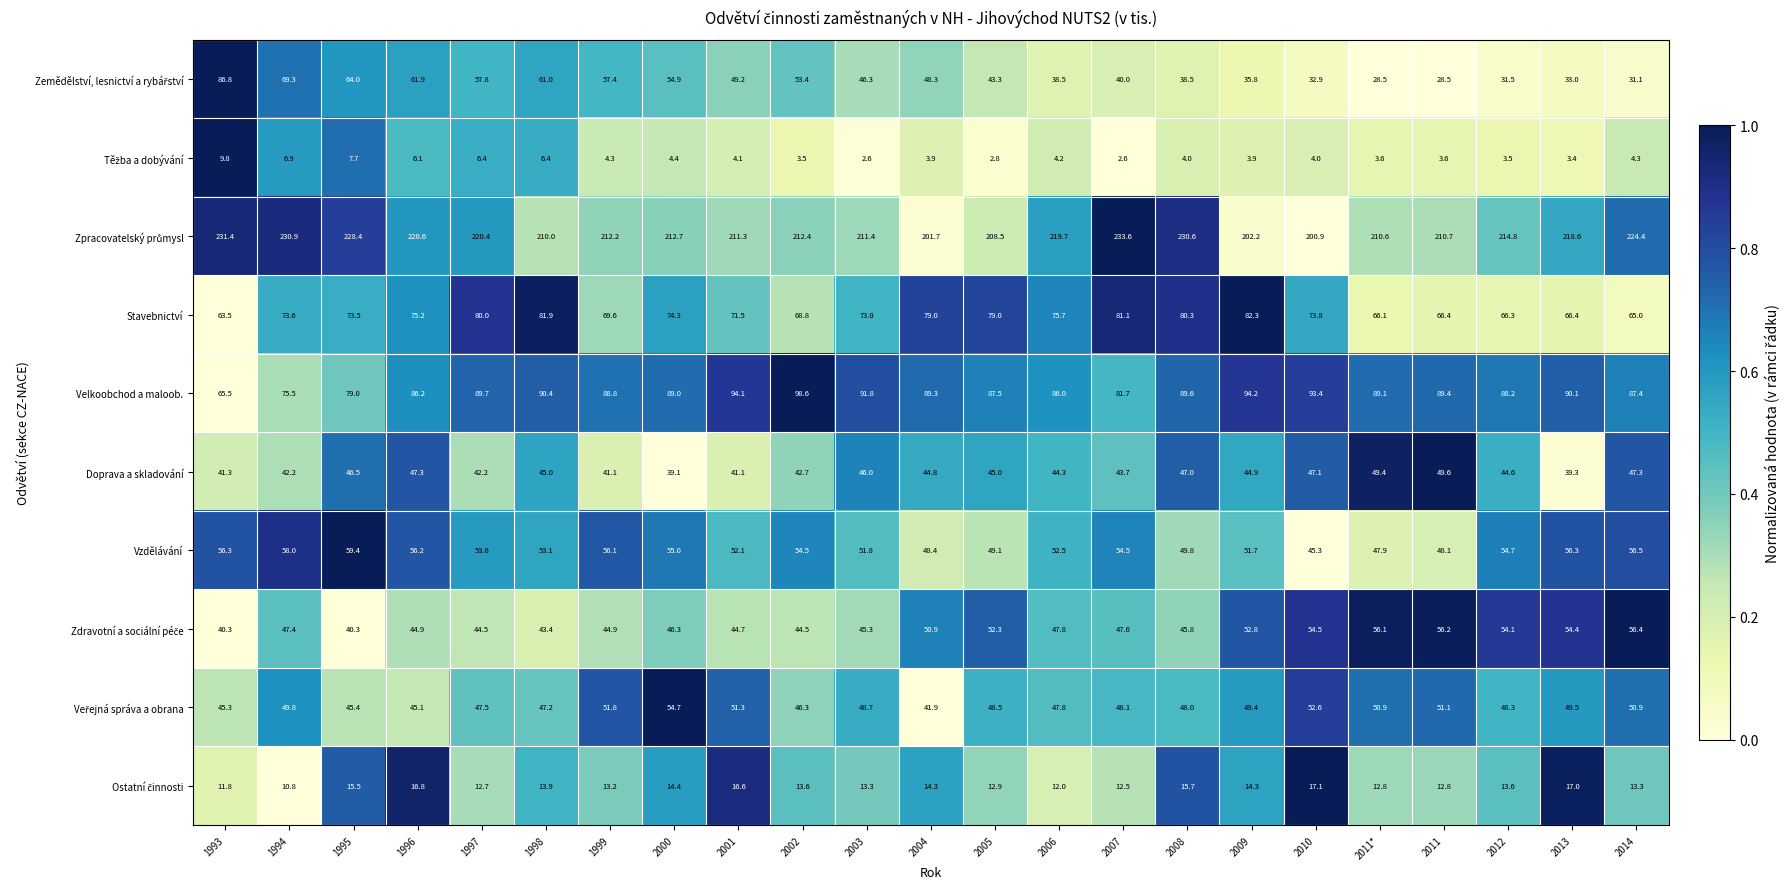

What is the difference between the highest and lowest values at 2012?

211.3